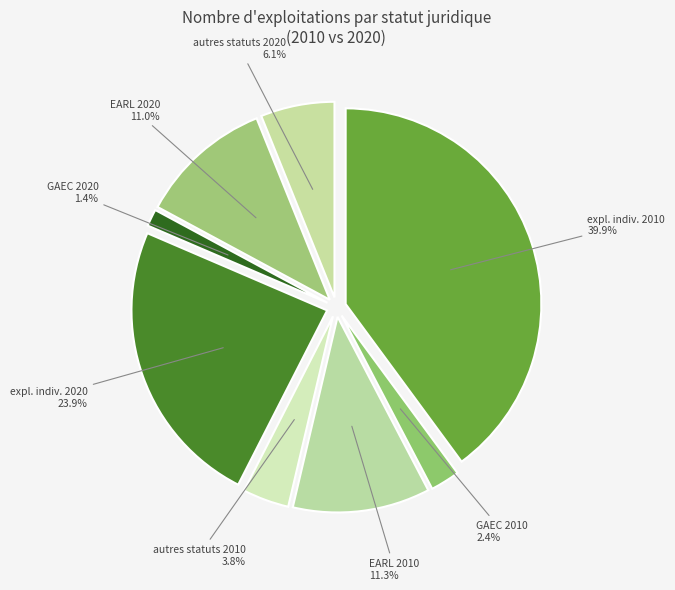

How many slices are in this pie chart?

8